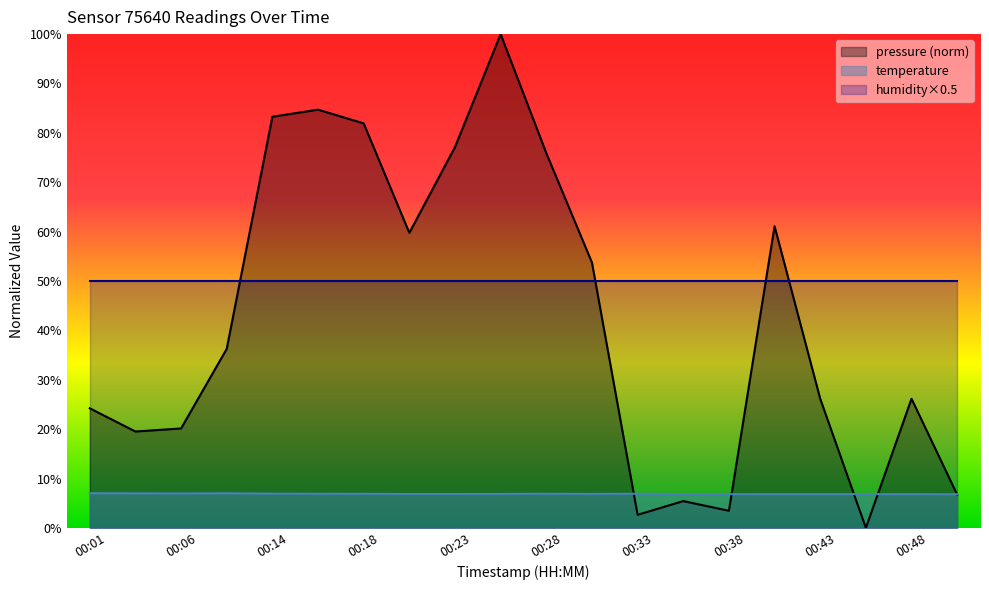

What is the total value across all series at 00:33?

59.6